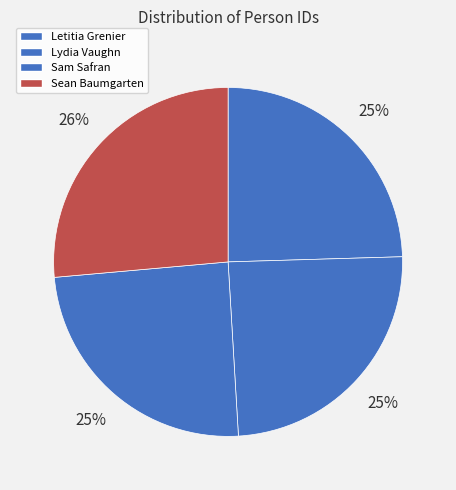

Does Lydia Vaughn represent more than half of the total?

No